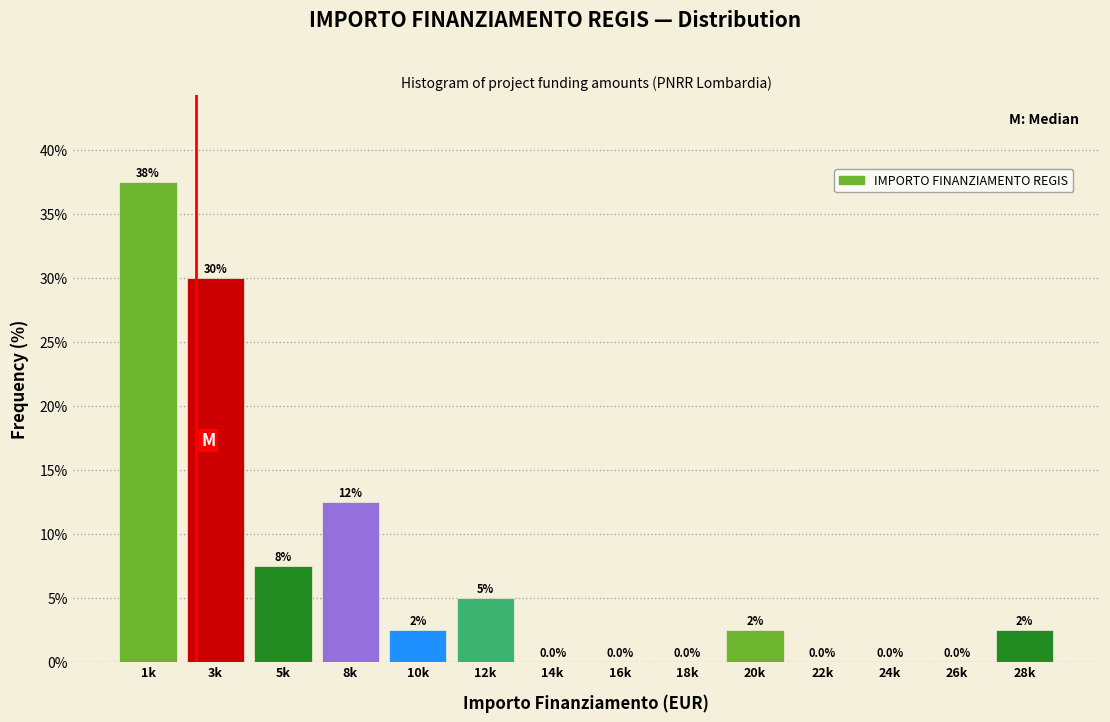

Reading right to left, list all the values displayed in this chart.

28k=2.5	26k=0.0	24k=0.0	22k=0.0	20k=2.5	18k=0.0	16k=0.0	14k=0.0	12k=5.0	10k=2.5	8k=12.5	5k=7.5	3k=30.0	1k=37.5